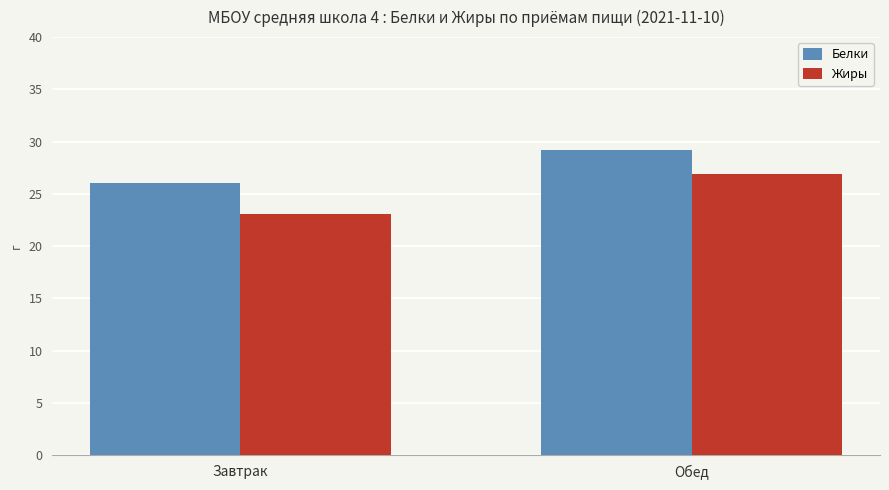

Between Завтрак and Обед, which series saw the biggest shift?

Жиры